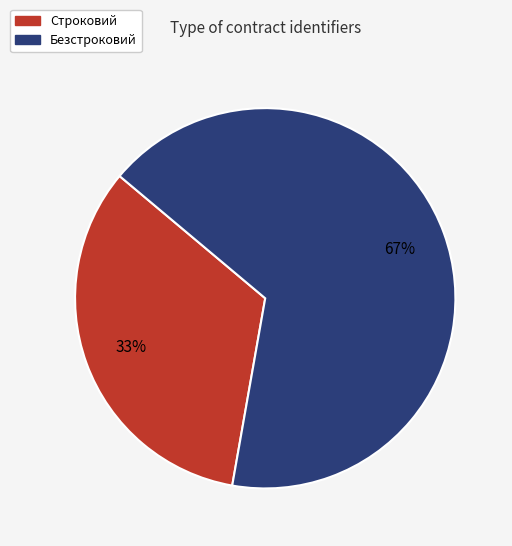

Is the sum of Строковий and Безстроковий greater than half?

Yes